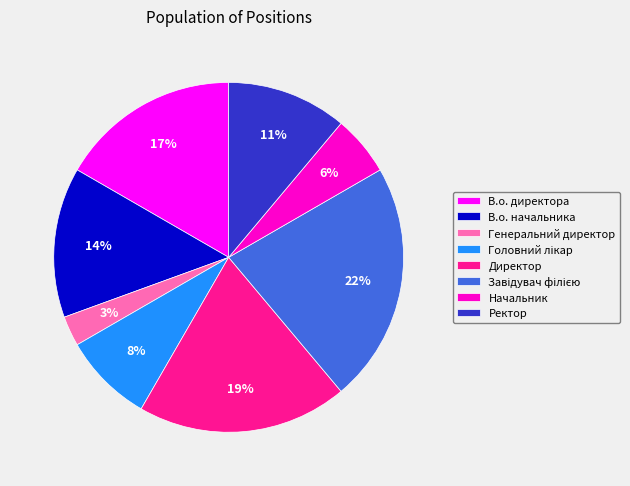

Which slice is the smallest?

Генеральний директор